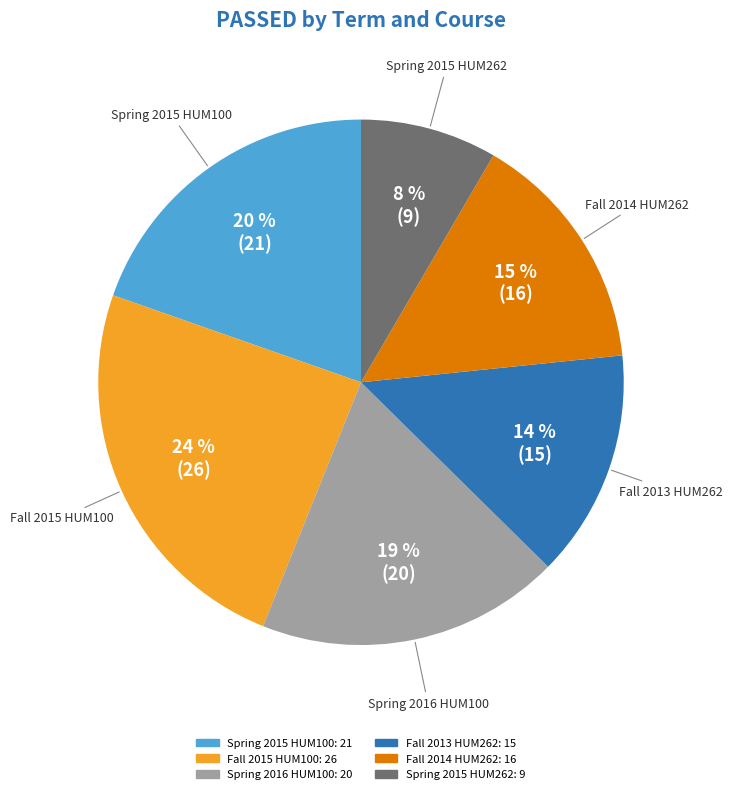

What is the ratio of the value at Fall 2013 HUM262 to the value at Fall 2014 HUM262?

0.9